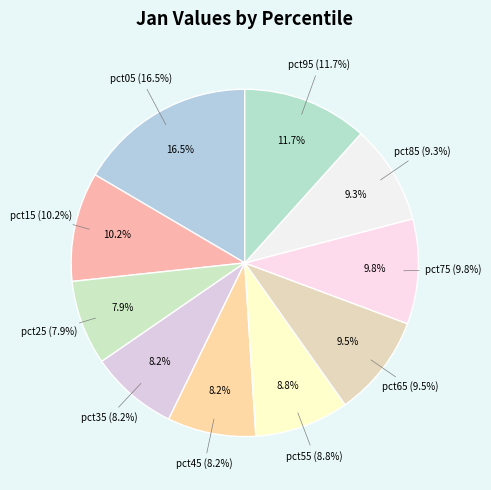

Combined, what portion of the pie is pct45 and pct35?

16.4%